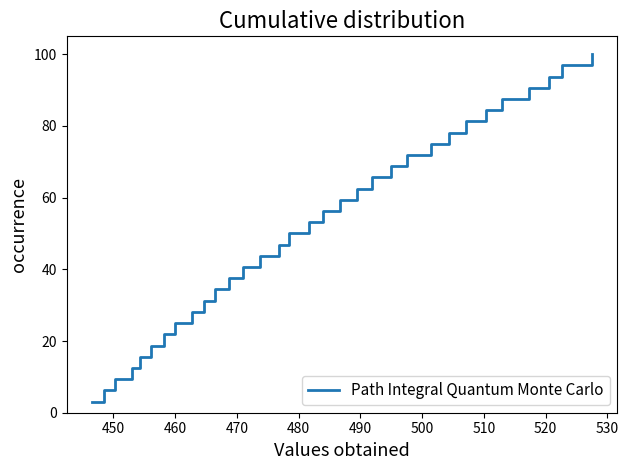

What is the maximum value shown in the chart?

100.0